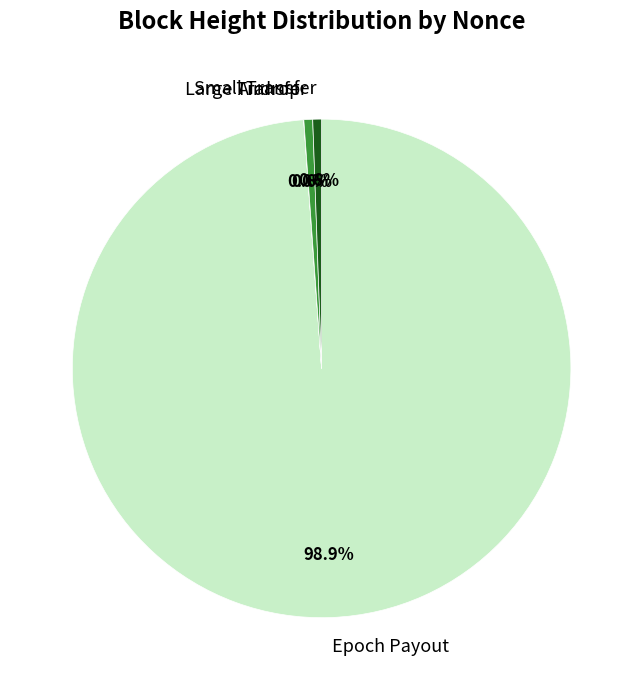

Is there any slice that represents more than half of the pie?

Yes